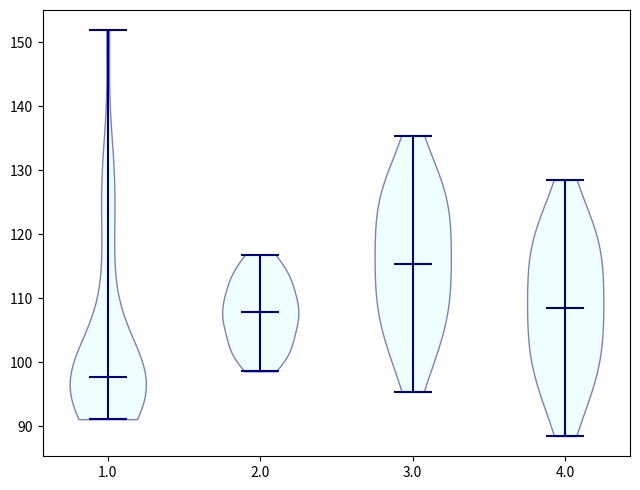

Reading left to right, read every violin against the y-axis: where its median line is, and the lowest and highest points it reaches. The values are not printed on the chart, so give them approximately, as read against the axis.

1.0: median line 98, lowest point 91, highest point 152
2.0: median line 108, lowest point 99, highest point 117
3.0: median line 115, lowest point 95, highest point 135
4.0: median line 109, lowest point 89, highest point 129